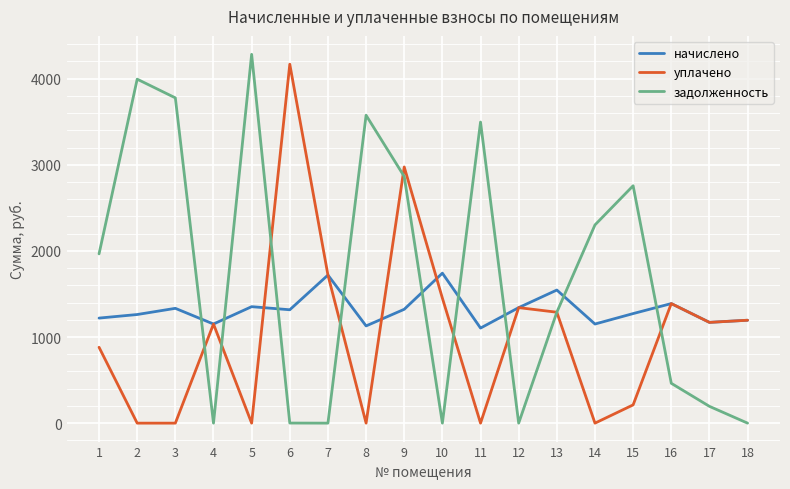

After their last crossing, which series has the higher values: задолженность or начислено?

начислено